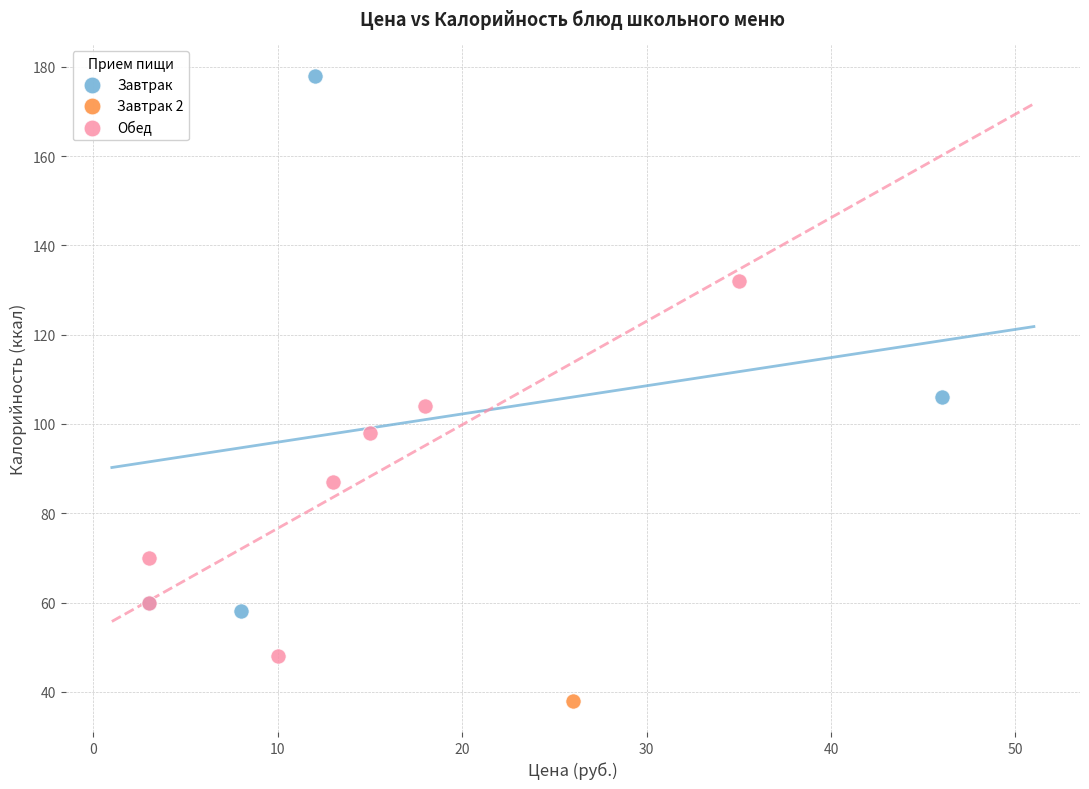

What are all the series names shown in the legend?

Завтрак, Завтрак 2, Обед